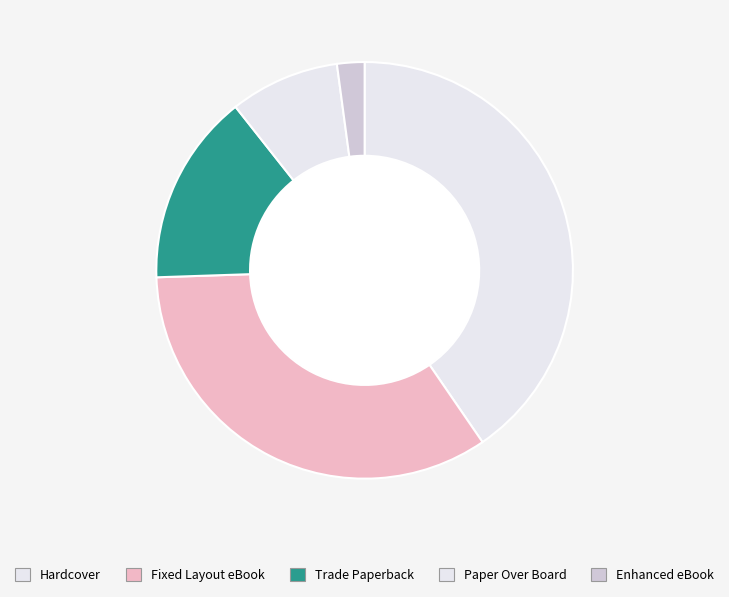

Count the number of slices in the pie.

5